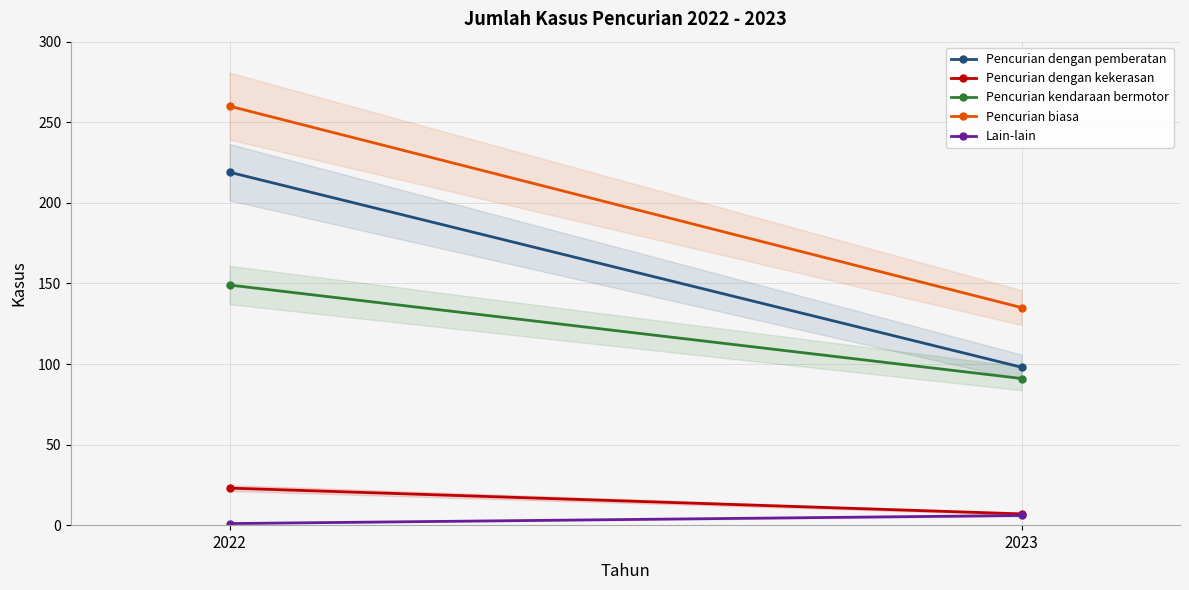

Between 2022 and 2023, which series saw the biggest shift?

Pencurian biasa